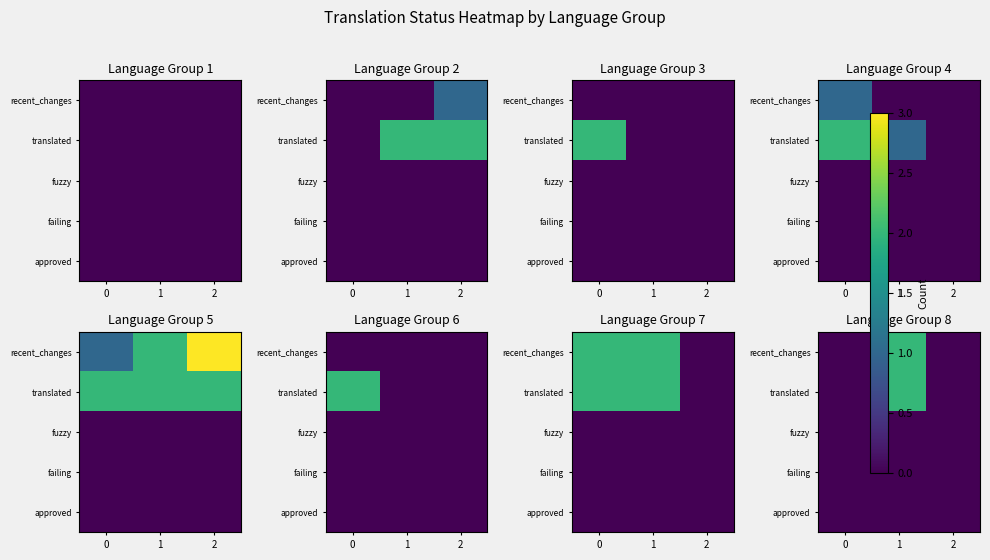

Is the value of approved at 0 greater than the value of fuzzy at 2?

No